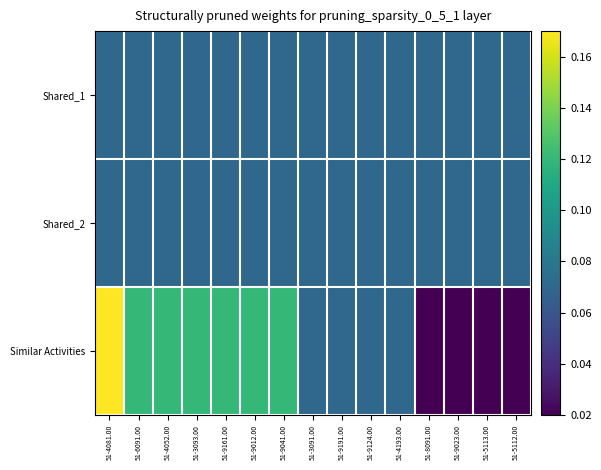

At which category does the chart reach its minimum across all series?

51-8091.00